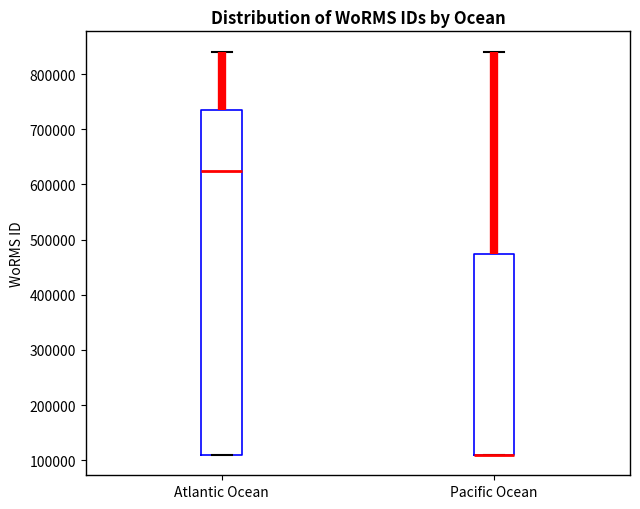

Where does the upper whisker of the box for Pacific Ocean end on the y-axis? The values are not printed on the chart, so give them approximately, as read against the axis.

840000